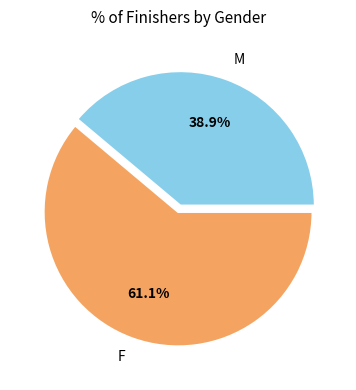

What is the majority slice?

F